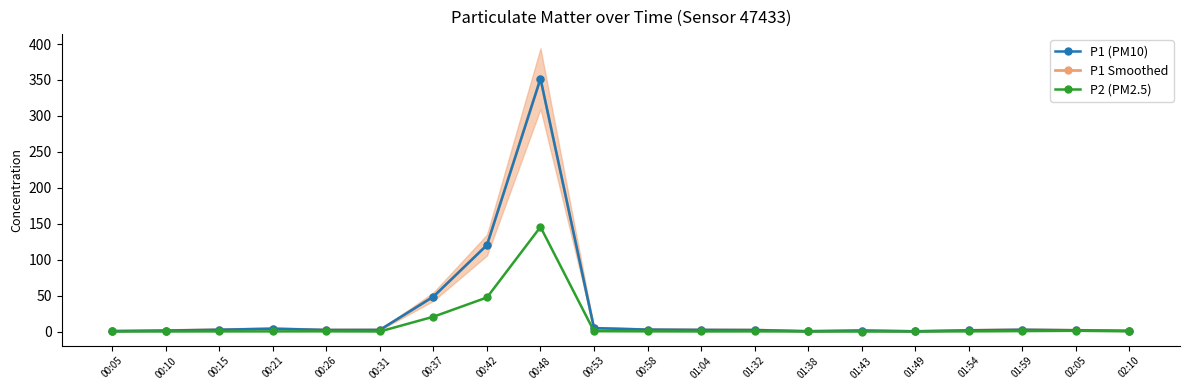

Which series has the widest spread of values?

P1 (PM10)